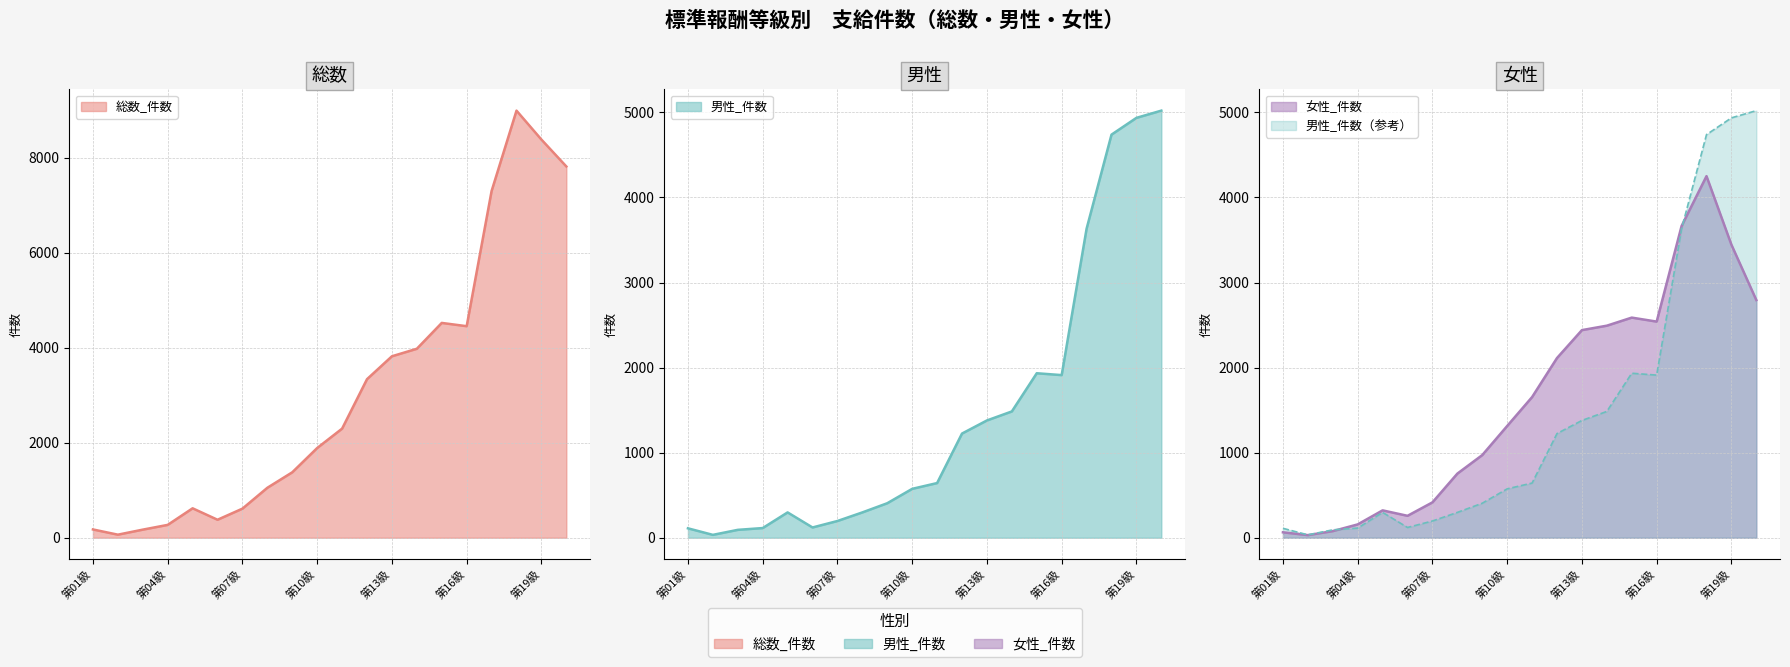

What is the label of the 4th point from the right?

第17級